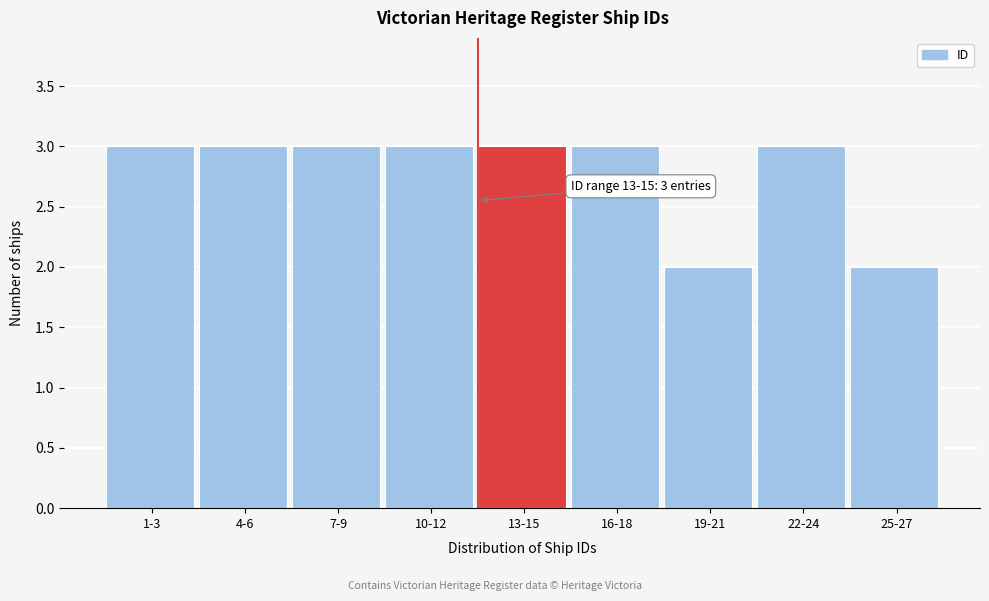

Reading left to right, what are all the values shown in this chart?

3	3	3	3	3	3	2	3	2